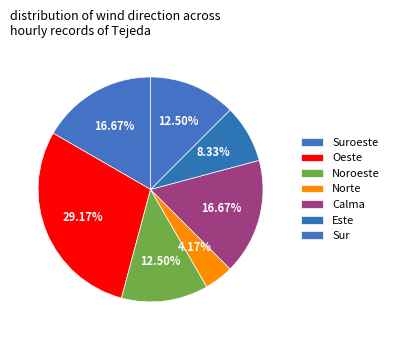

To the nearest percent, what percentage of the pie is Suroeste?

17%